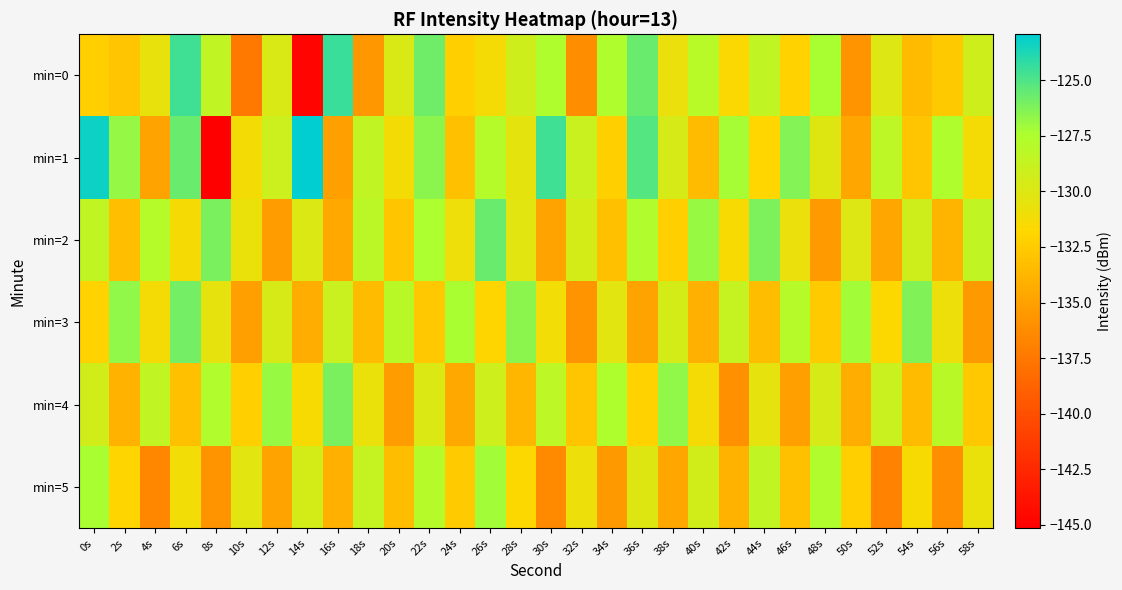

At 50s, list the series in order from largest to smallest.

min=3, min=2, min=5, min=4, min=1, min=0